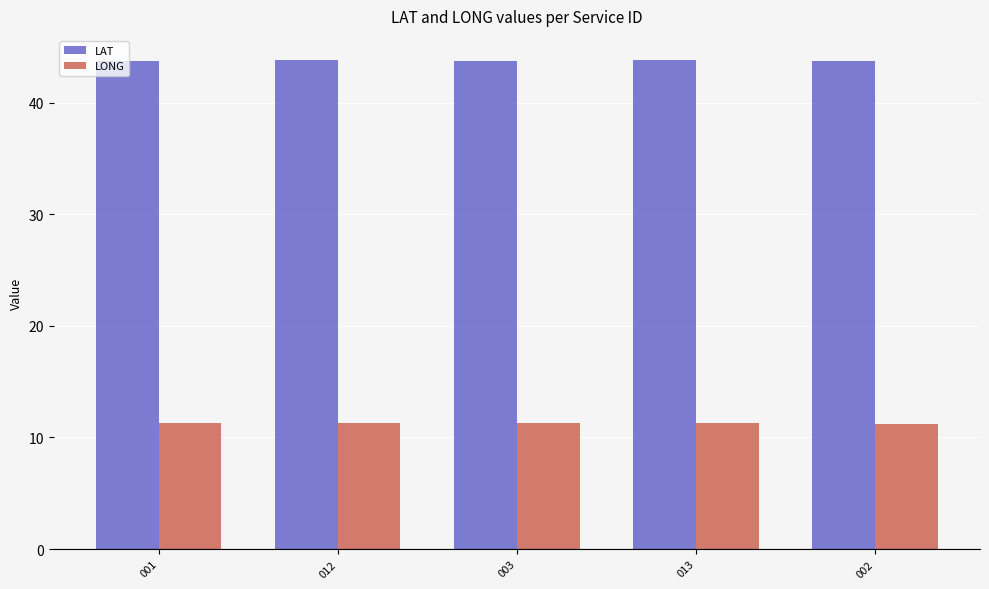

What is the difference between the highest and lowest values at 001?

32.4